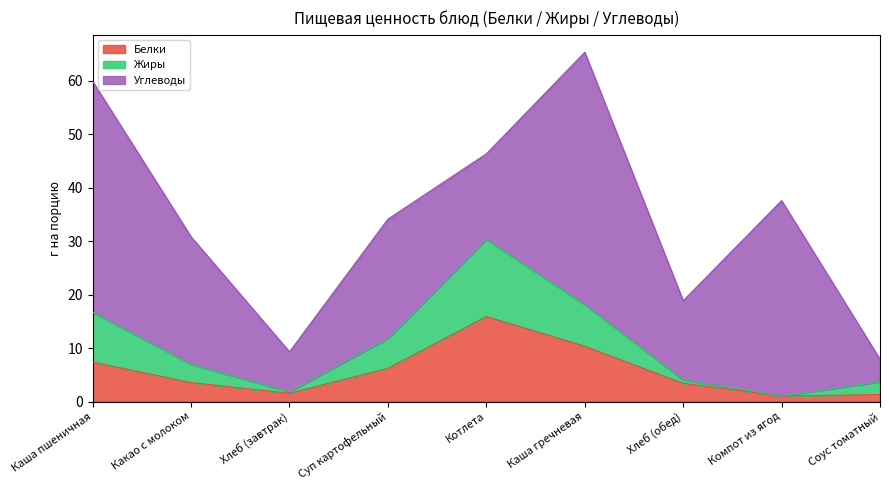

What is the smallest value displayed?

1.0